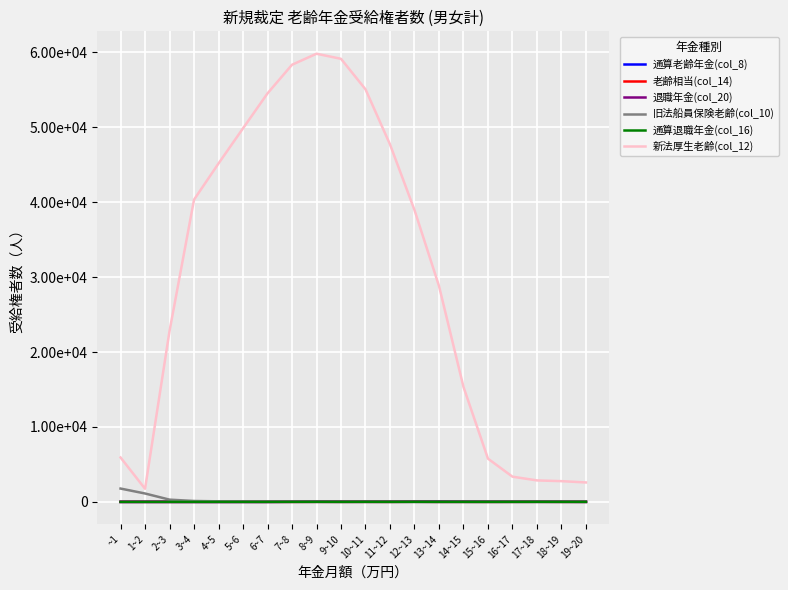

Reading left to right, what are all the values shown in this chart?

通算老齢年金(col_8): 0	2	2	0	0	2	3	17	43	26	27	27	50	62	42	30	22	26	21	11
老齢相当(col_14): 0	0	0	0	0	1	0	4	10	8	10	7	17	7	8	5	9	12	7	6
退職年金(col_20): 0	0	0	0	0	1	0	1	3	3	1	3	8	1	4	2	3	4	0	0
旧法船員保険老齢(col_10): 1779	1120	299	121	73	44	25	16	12	2	5	2	0	0	1	0	0	0	0	0
通算退職年金(col_16): 0	0	0	0	0	0	0	3	7	3	9	4	8	6	4	3	6	8	7	6
新法厚生老齢(col_12): 5926	1750	22814	40343	45176	49867	54530	58353	59823	59145	55074	47723	38959	28826	15349	5771	3365	2866	2768	2593